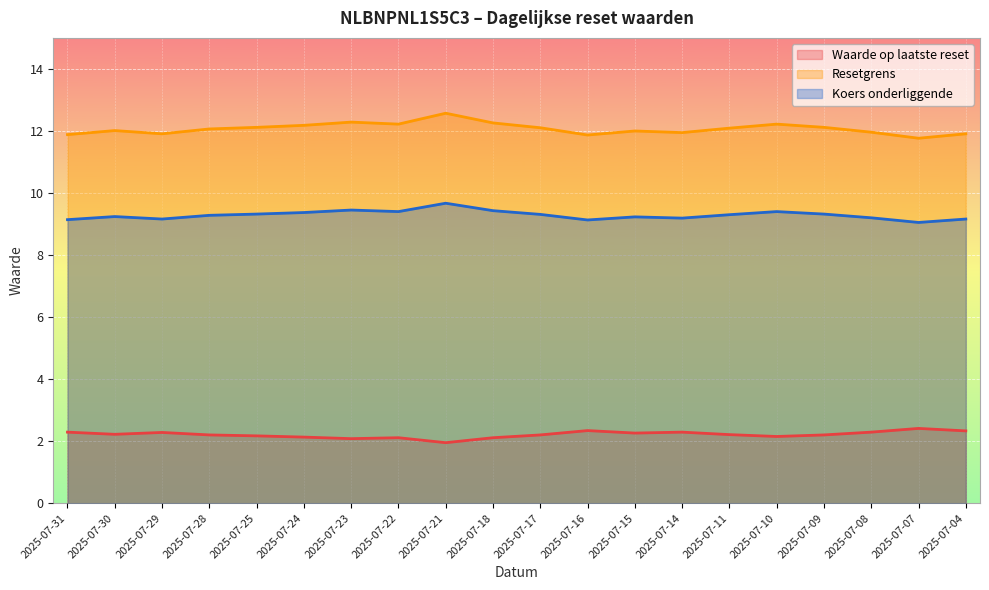

True or false: Koers onderliggende has more than 2 interior local peaks.

True